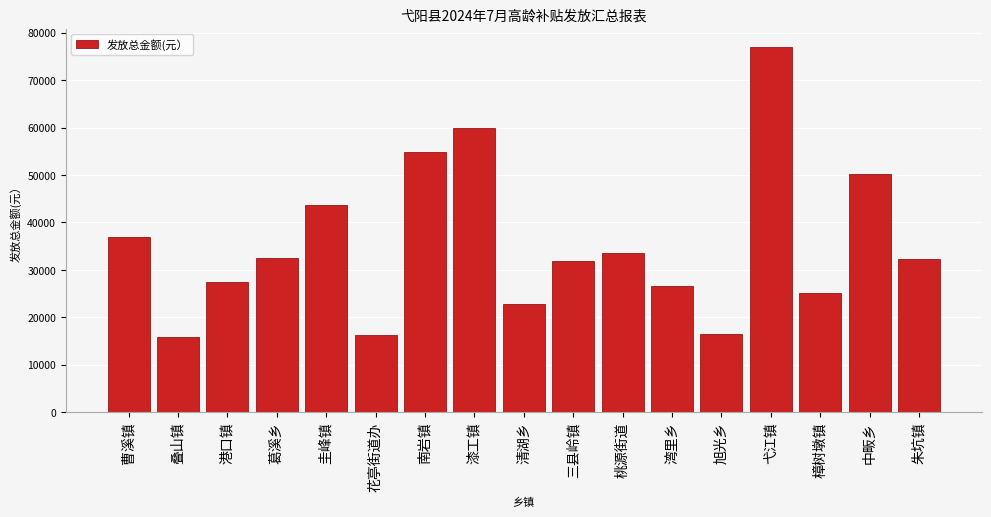

The value at 花亭街道办 is 16200. True or false?

True